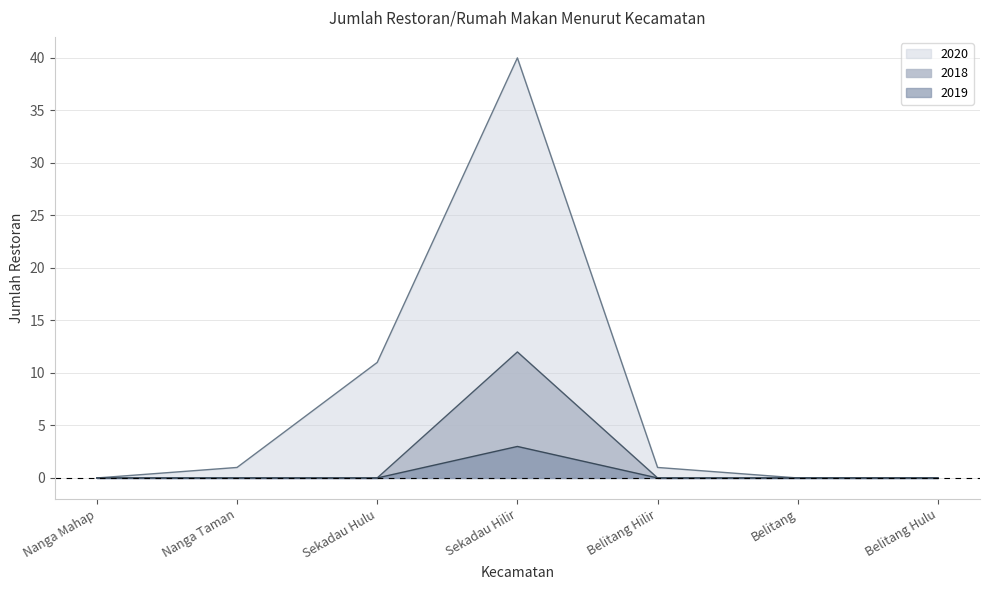

Which category has the lowest value in the 2019 series?

Nanga Mahap